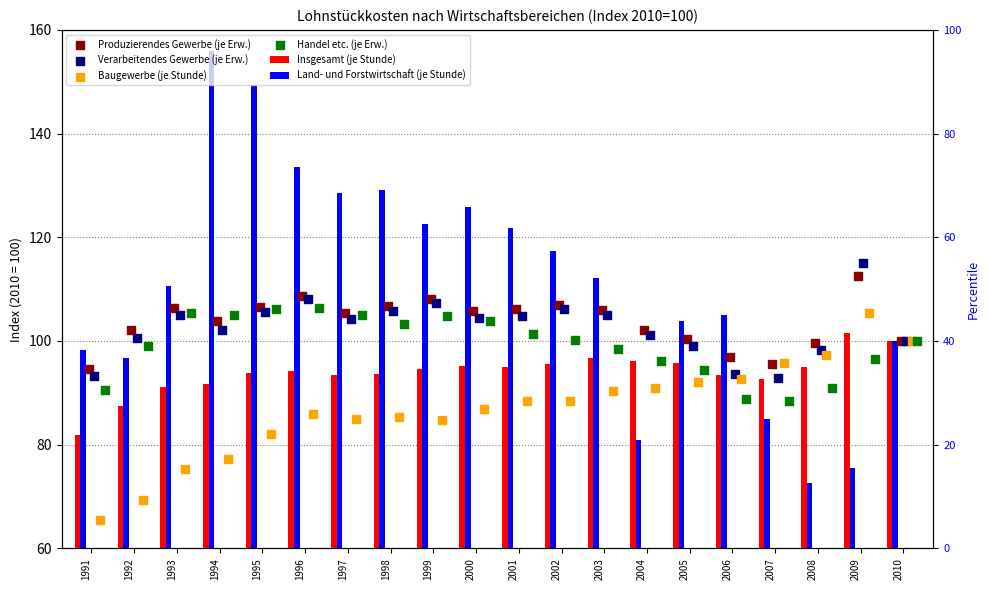

What is the total value across all series at 2000?

622.2